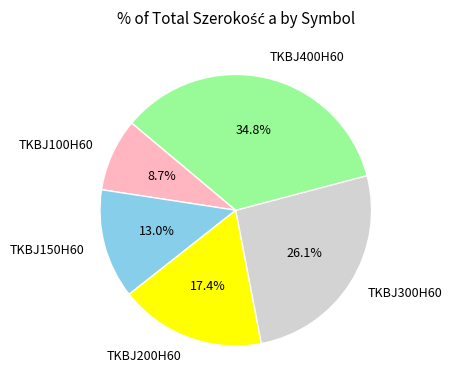

What is the largest slice in the pie chart?

TKBJ400H60